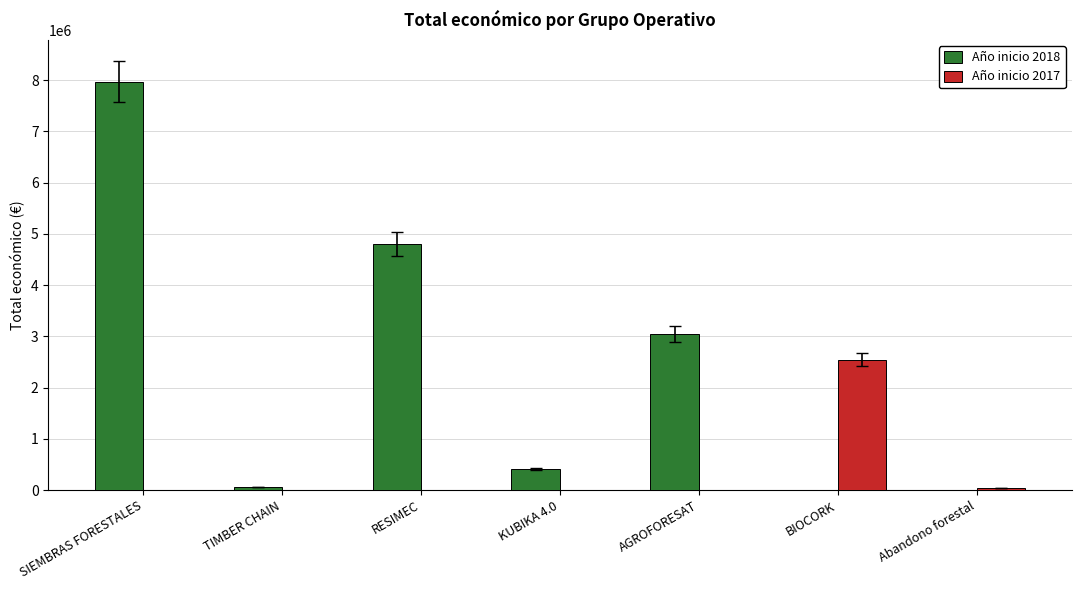

Between KUBIKA 4.0 and AGROFORESAT, which series saw the biggest shift?

Año inicio 2018